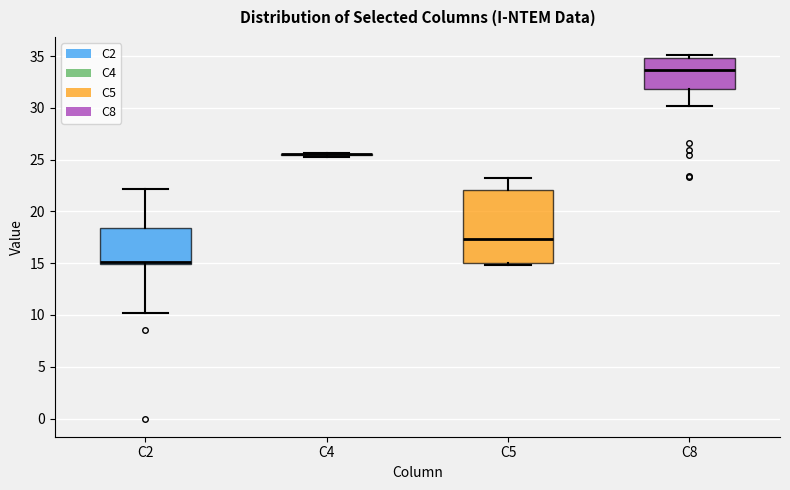

Reading left to right, transcribe this box plot: for each box, give where its median line is, the range the box spans, and where its two whiskers end, as read against the y-axis. The values are not printed on the chart, so give them approximately, as read against the axis.

C2: median 15.0 (just above the box's lower edge), box 15.0 to 18.5, whiskers 10.0 to 22.0
C4: box collapsed to a line at 25.5, whiskers 25.5 to 25.5
C5: median 17.5, box 15.0 to 22.0, whiskers 15.0 (just below the box's lower edge) to 23.0
C8: median 33.5, box 32.0 to 35.0, whiskers 30.0 to 35.0 (just above the box's upper edge)